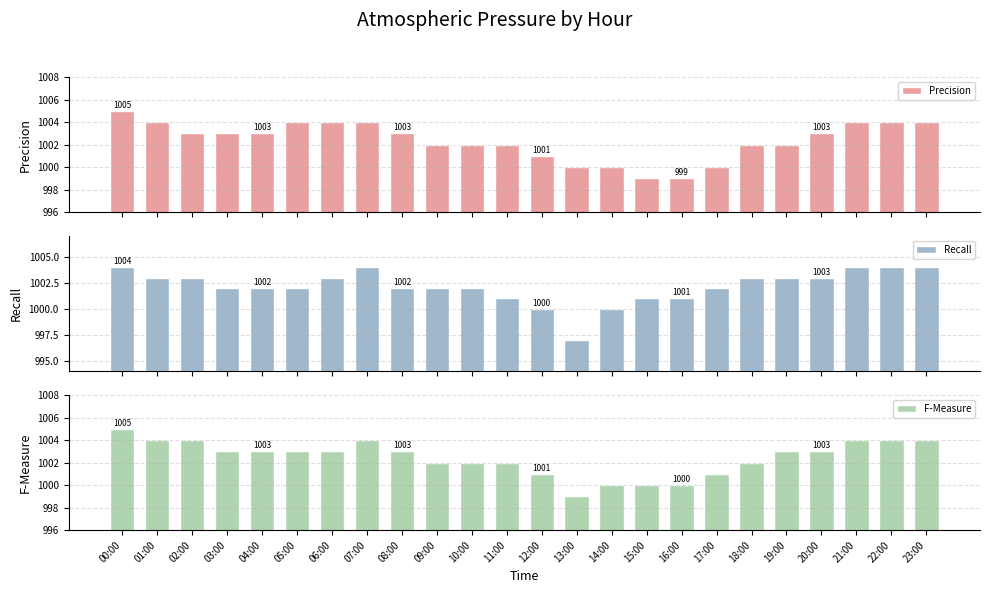

What is the minimum value shown in the chart?

997